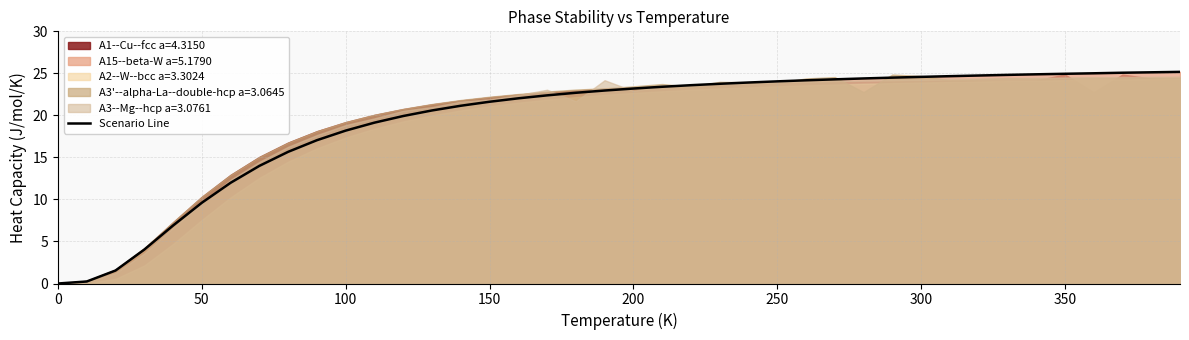

What is the highest value of the Scenario Line series?

25.2